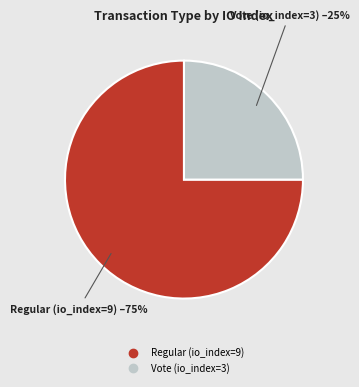

Is there a majority slice in this chart?

Yes